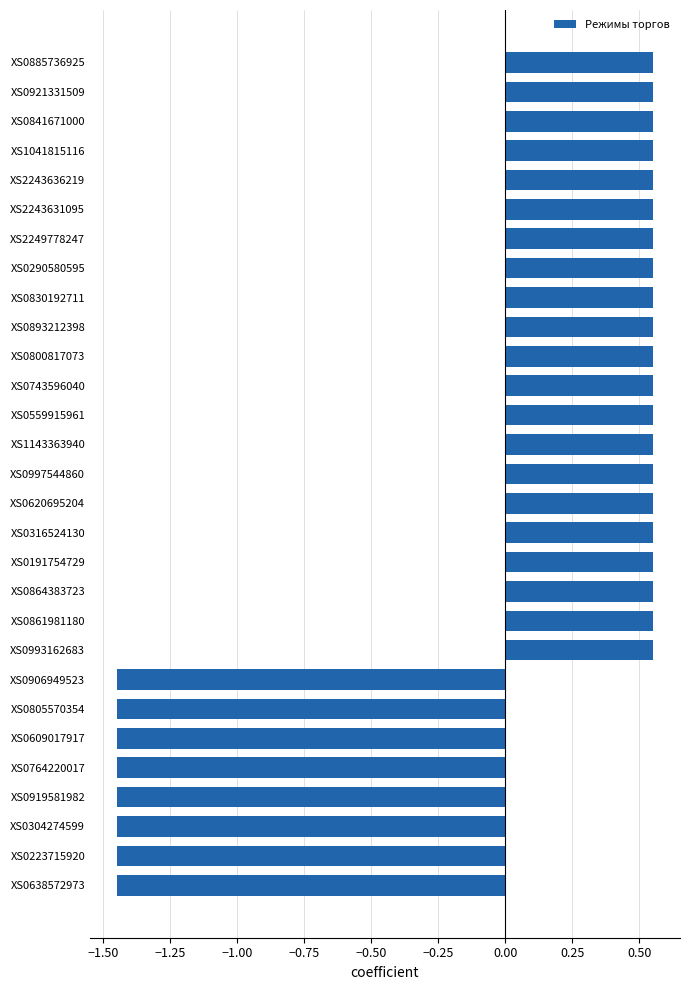

Is it true that the value at XS0316524130 is 0.2?

False